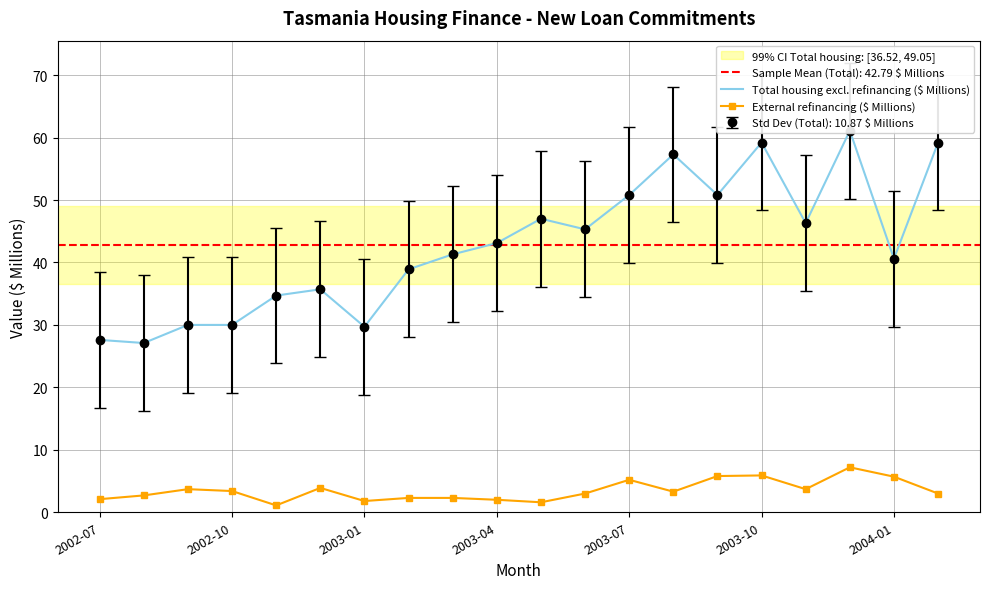

True or false: External refinancing ($ Millions) has more than 2 points higher than both neighbors.

True